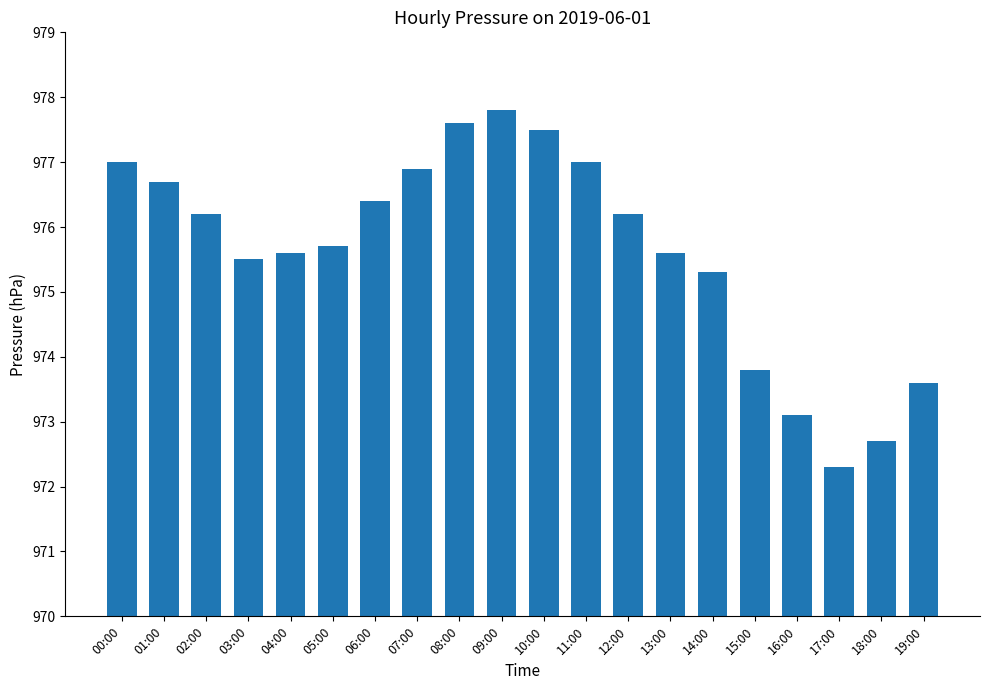

What is the change in value from 08:00 to 17:00?

-5.3